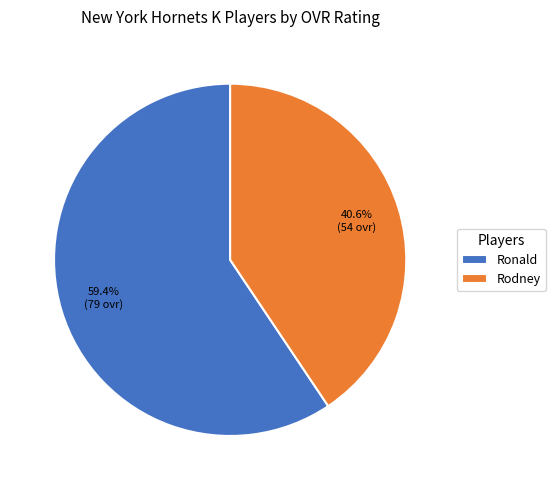

Which category accounts for the majority?

Ronald